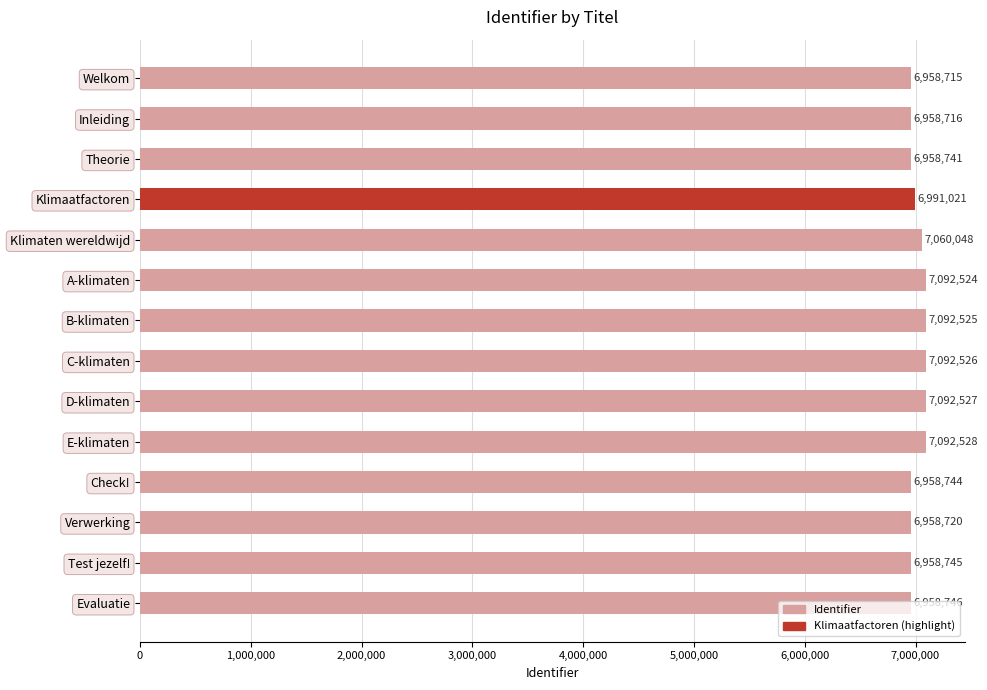

Are the bars horizontal?

Yes